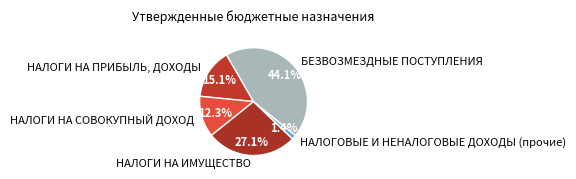

What is the largest slice in the pie chart?

БЕЗВОЗМЕЗДНЫЕ ПОСТУПЛЕНИЯ